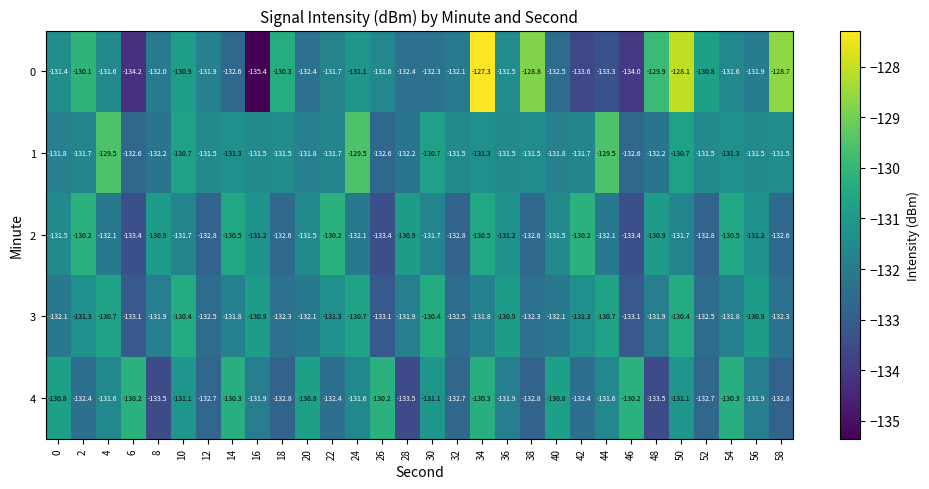

At which category is the sum across all series the highest?

34